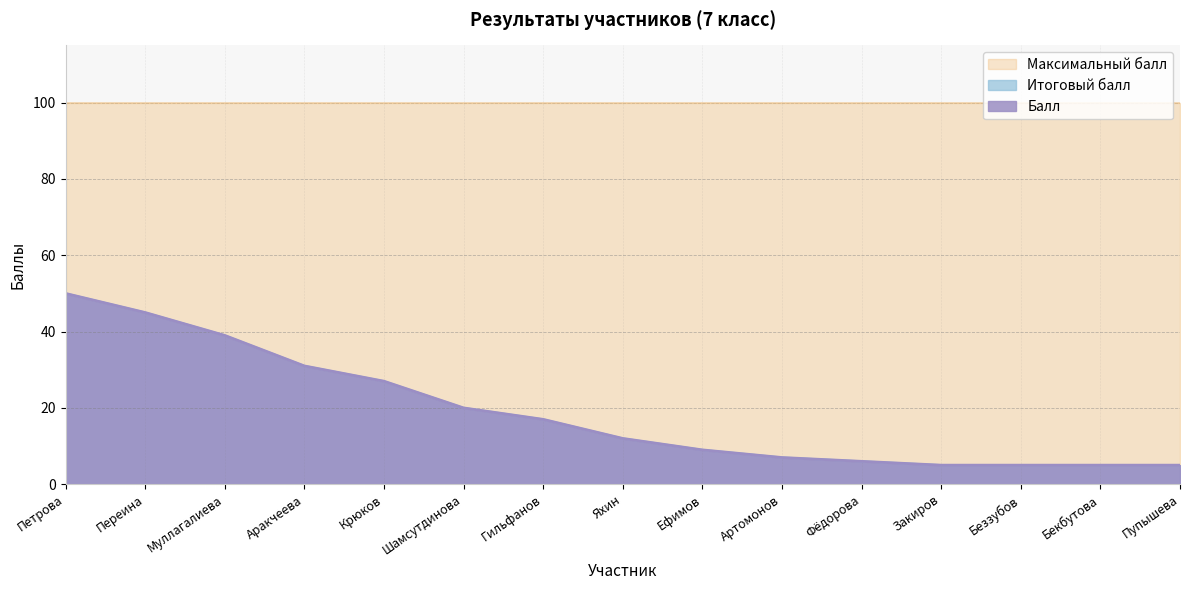

True or false: Итоговый балл has more than 0 interior local peaks.

False